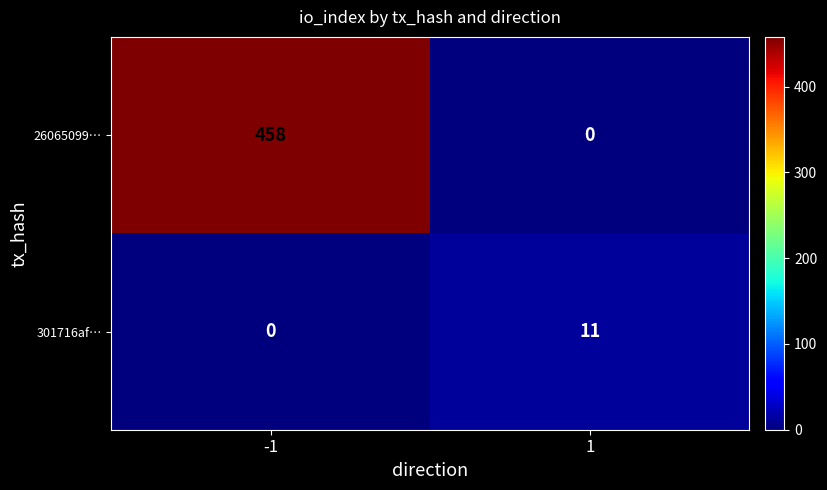

What is the difference between the highest and lowest values at -1?

458